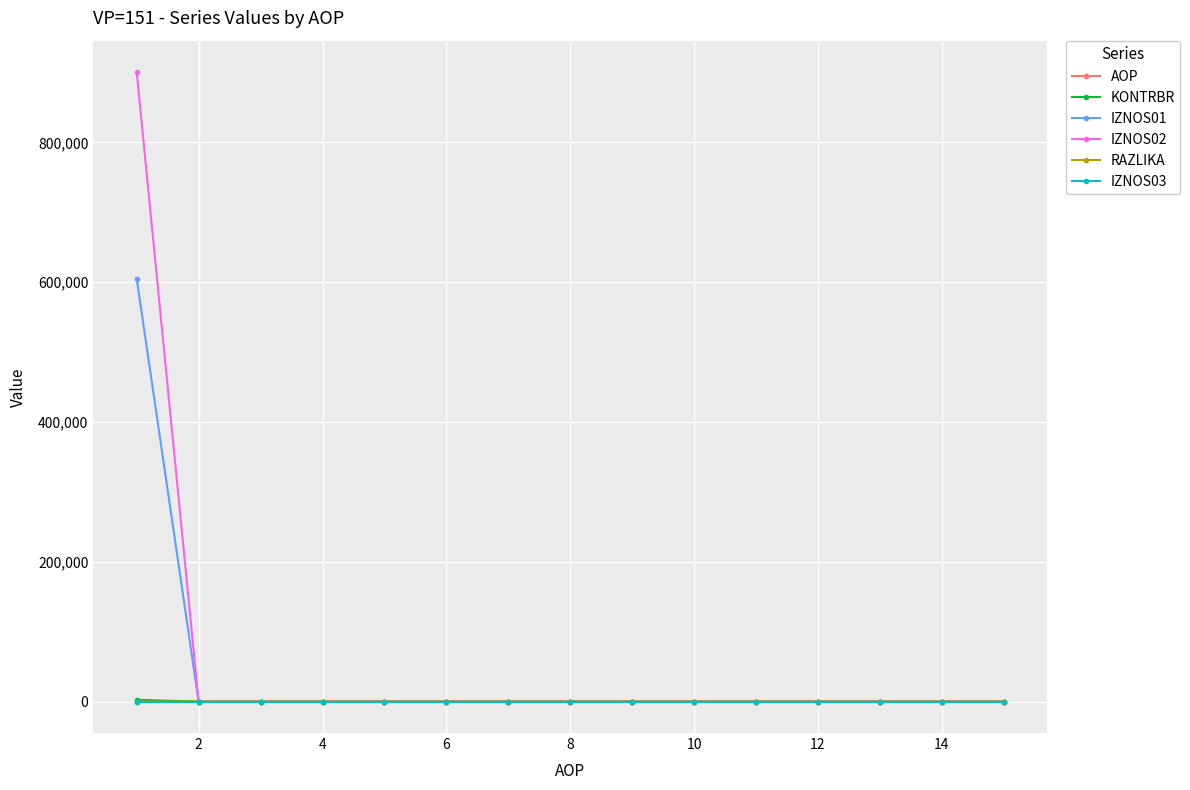

Which series has the widest spread of values?

IZNOS02